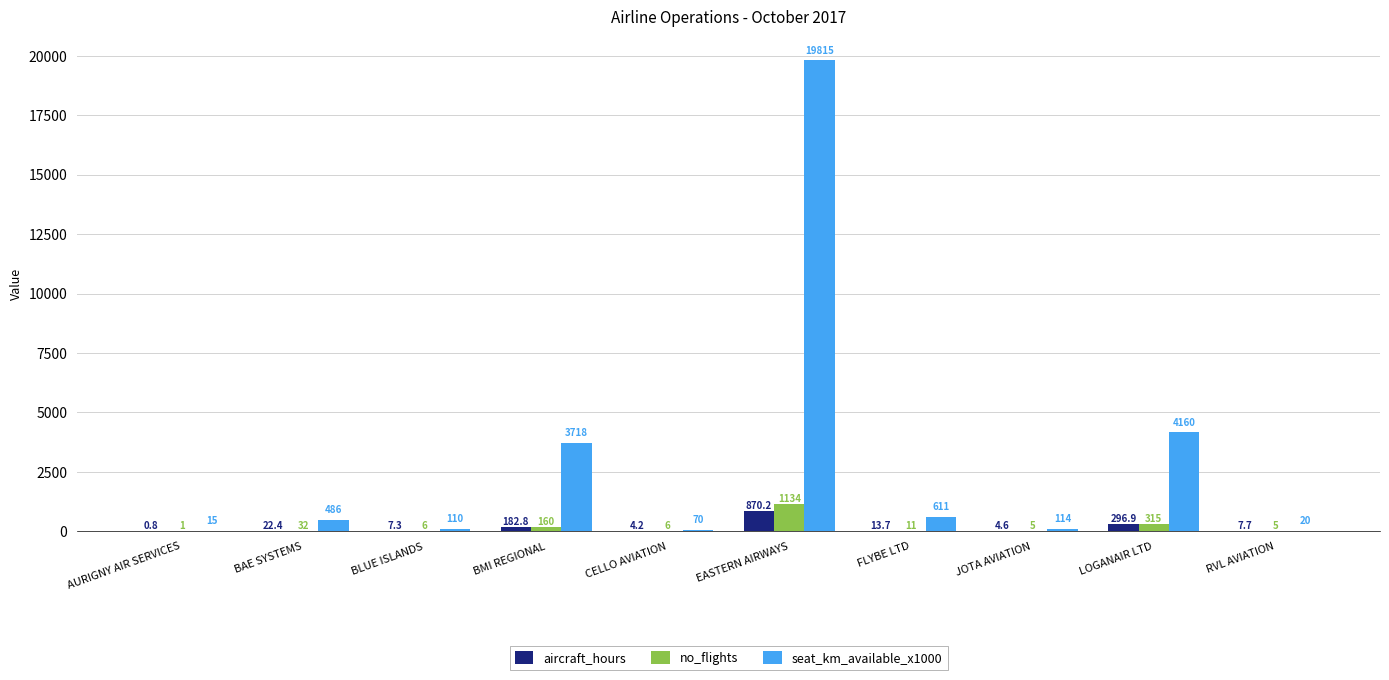

Reading left to right, what are all the values shown in this chart?

aircraft_hours: 0.8	22.4	7.3	182.8	4.2	870.2	13.7	4.6	296.9	7.7
no_flights: 1.0	32.0	6.0	160.0	6.0	1134.0	11.0	5.0	315.0	5.0
seat_km_available_x1000: 15.0	486.0	110.0	3718.0	70.0	19815.0	611.0	114.0	4160.0	20.0